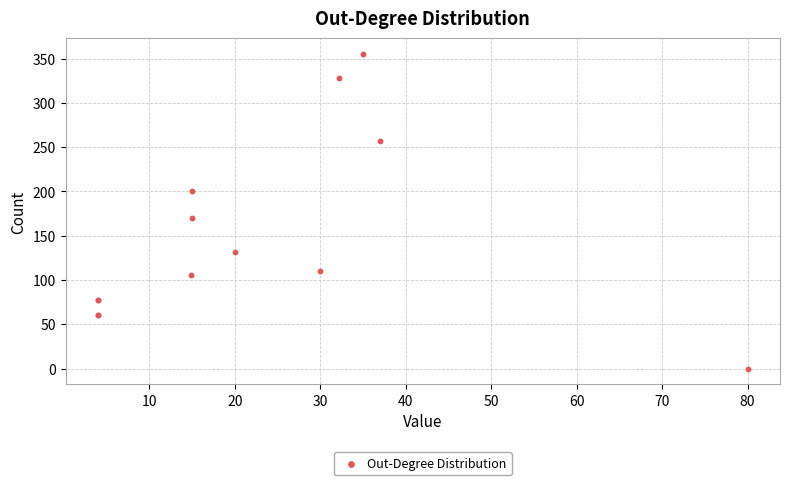

What Y value in the scatter plot is closest to 177?

169.9